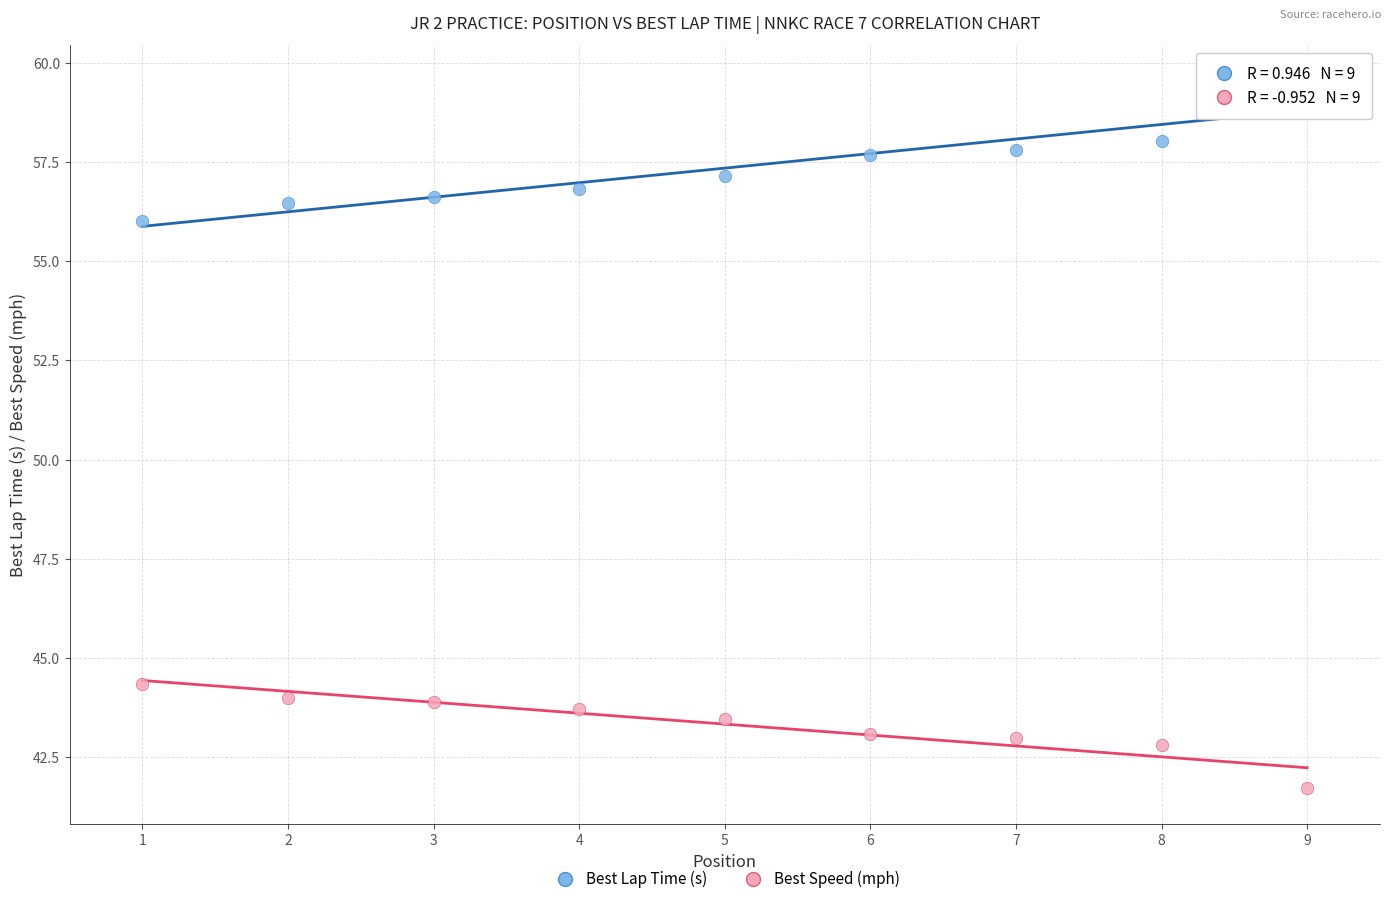

Across all series, what Y value is closest to 50?

44.3